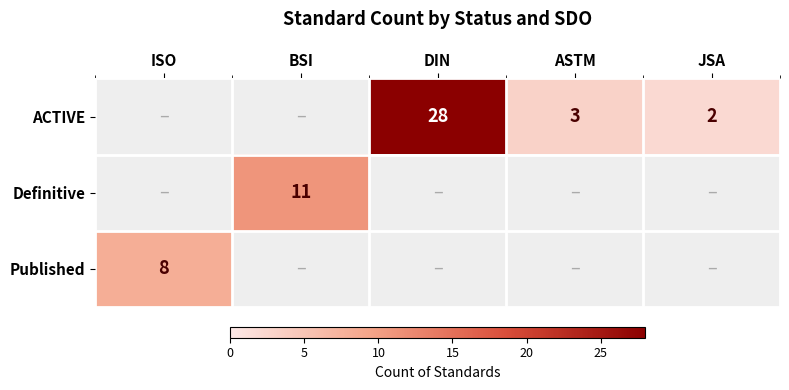

True or false: Published has a value of 8 at ISO.

True